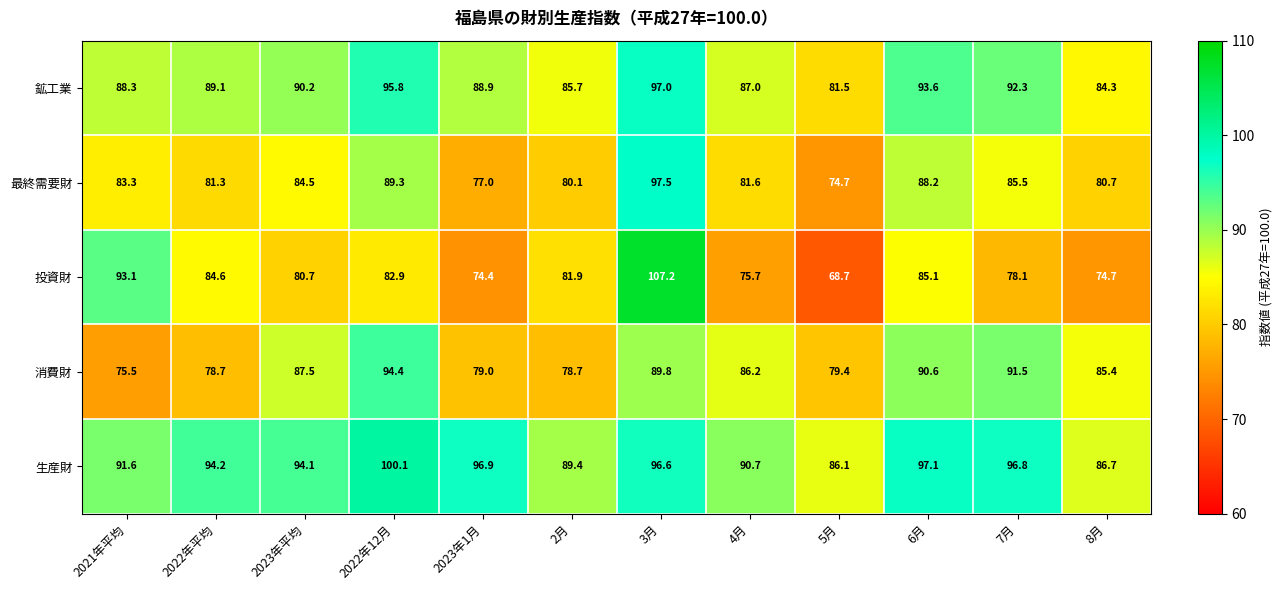

The value of 最終需要財 at 2022年12月 is 89.3. True or false?

True